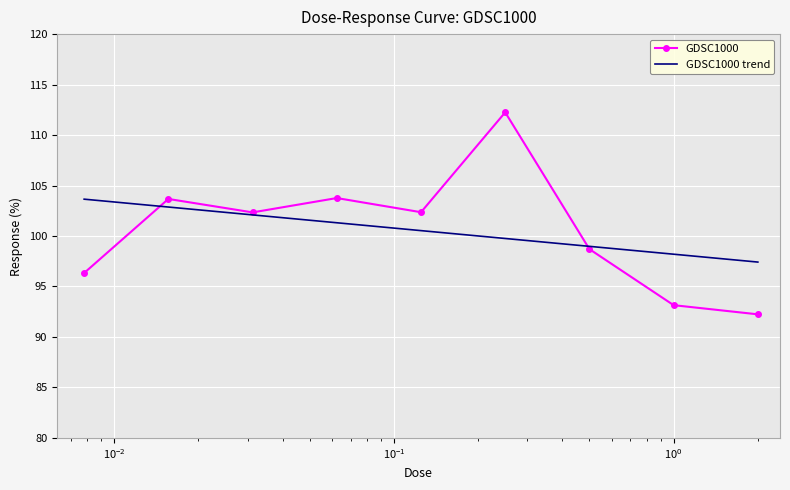

What is the ratio of the value at 0.125 to the value at 0.0078125?

1.1